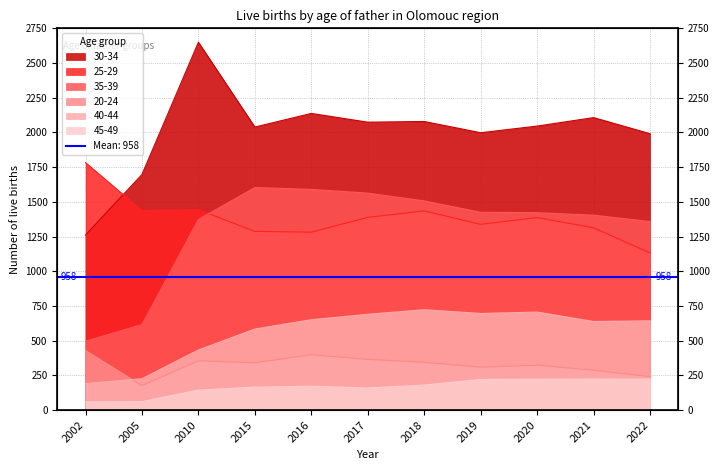

What is the approximate value of 45-49 at 2022?

223